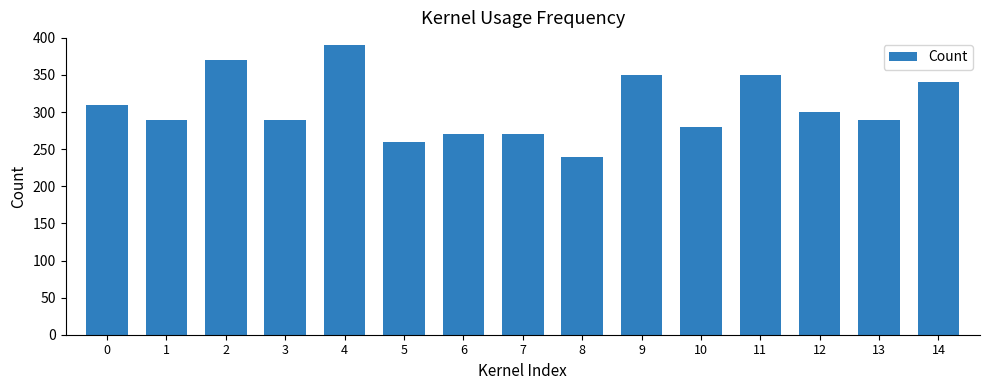

What is the change in value from 6 to 14?

+70